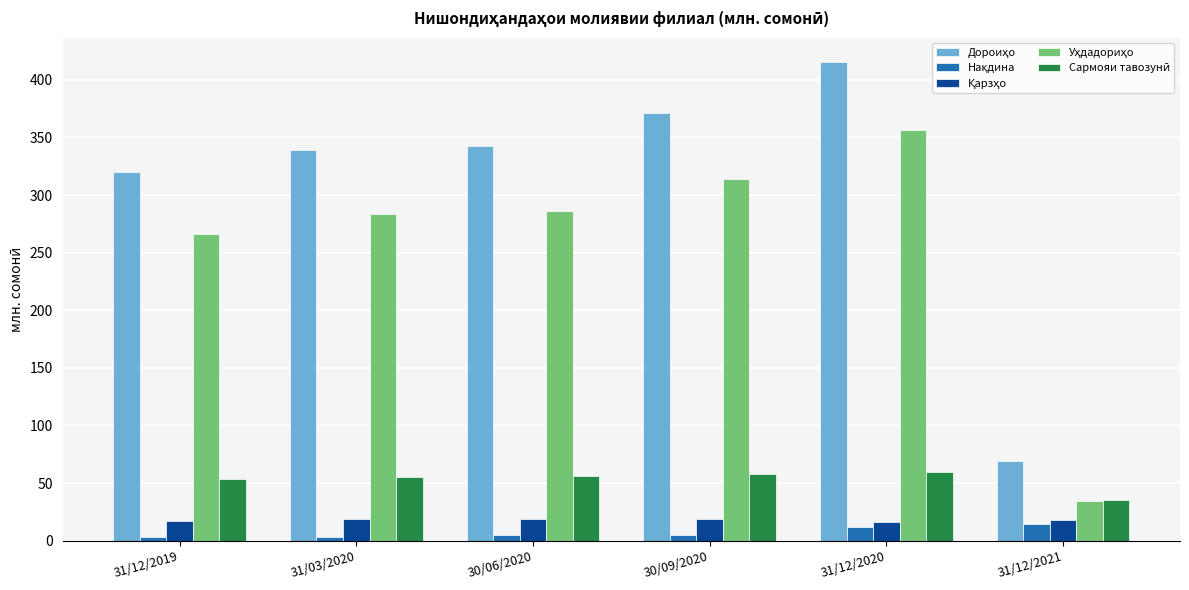

What is the greatest value displayed?

415.8